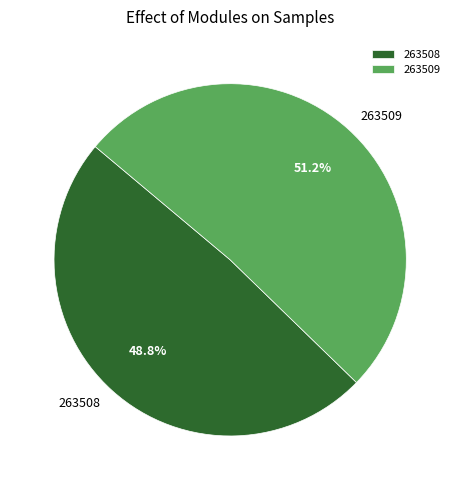

Which slice represents more than half of the pie?

263509